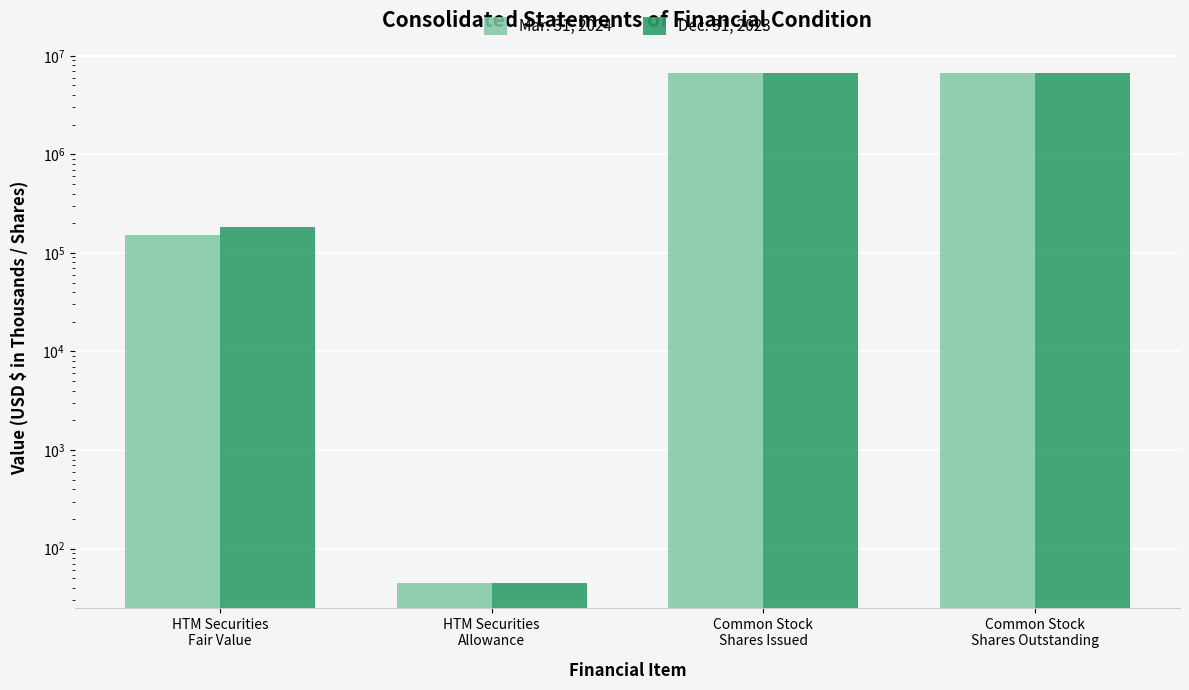

What is the label of the 4th bar from the right?

HTM Securities
Fair Value